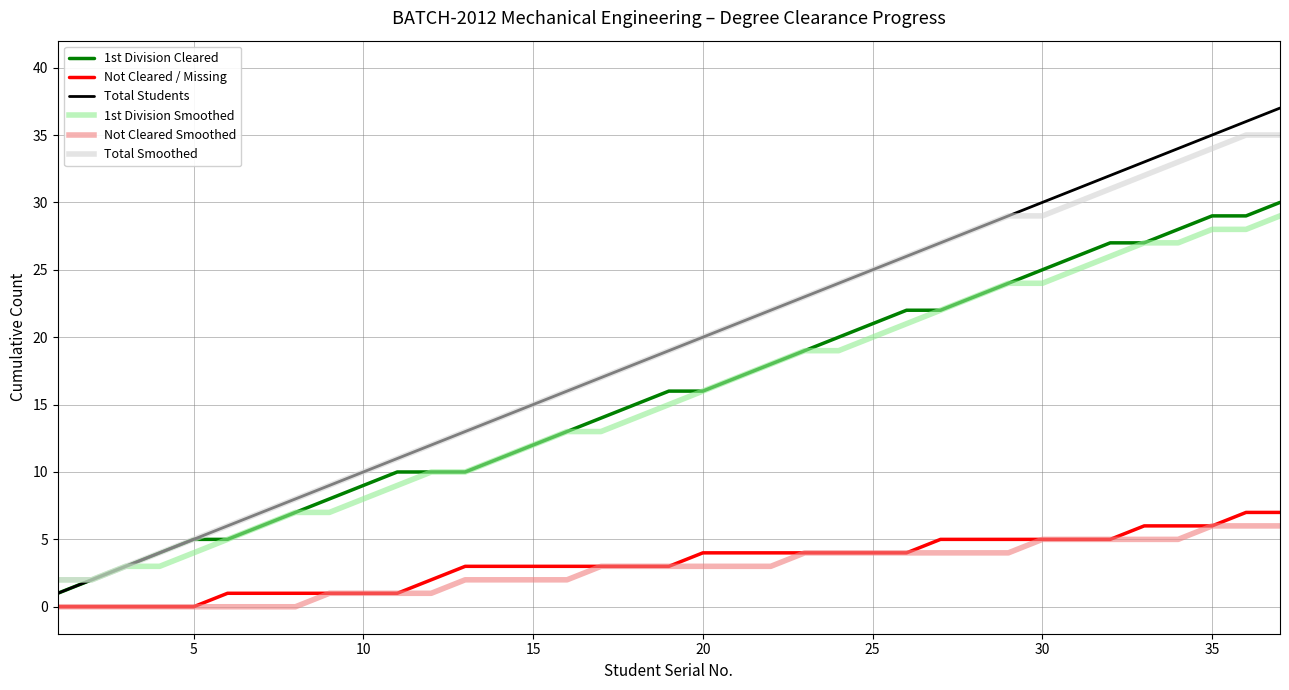

True or false: Not Cleared / Missing and 1st Division Cleared intersect in this chart.

False